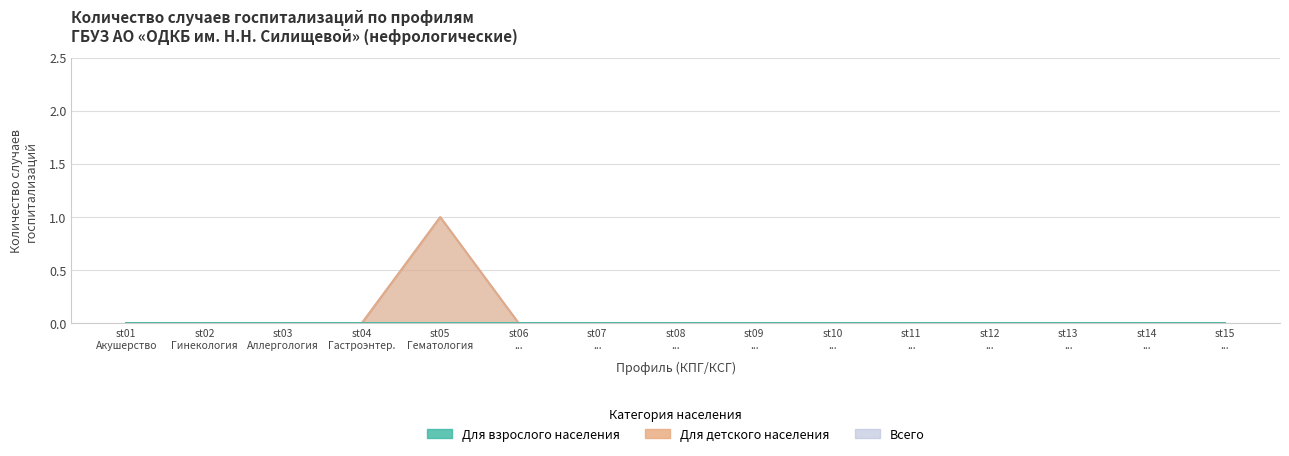

Rank the series by their maximum value, from lowest to highest.

Для взрослого населения, Для детского населения, Всего